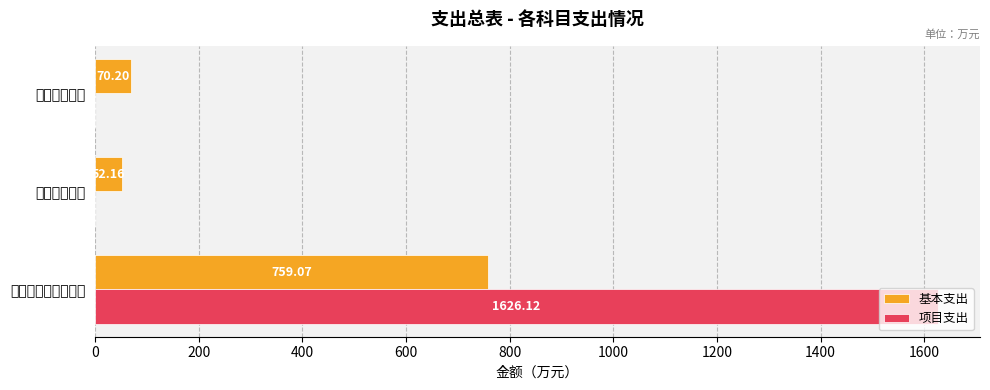

What are all the series names shown in the legend?

基本支出, 项目支出